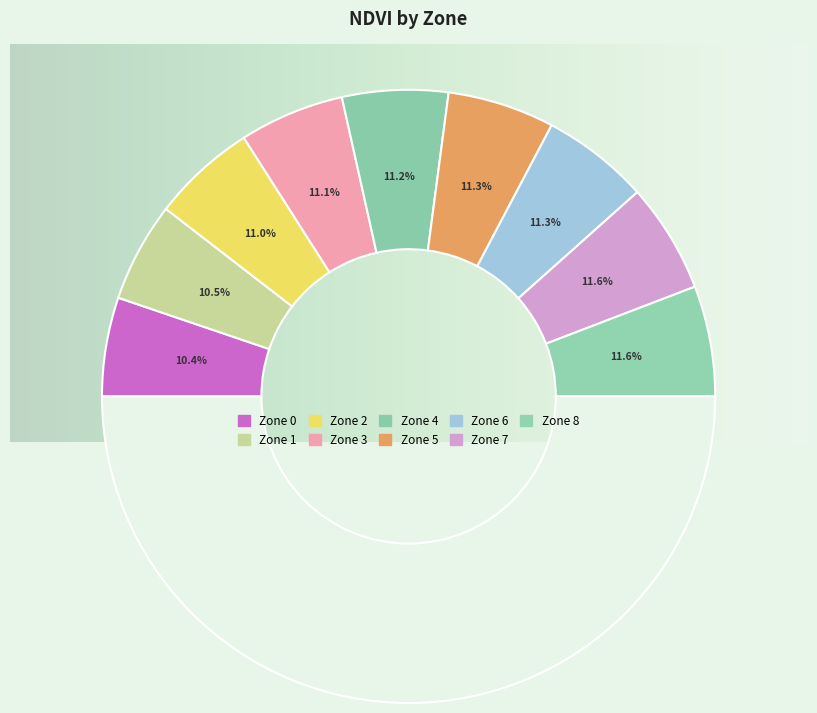

To the nearest percent, what portion does Zone 1 represent?

11%